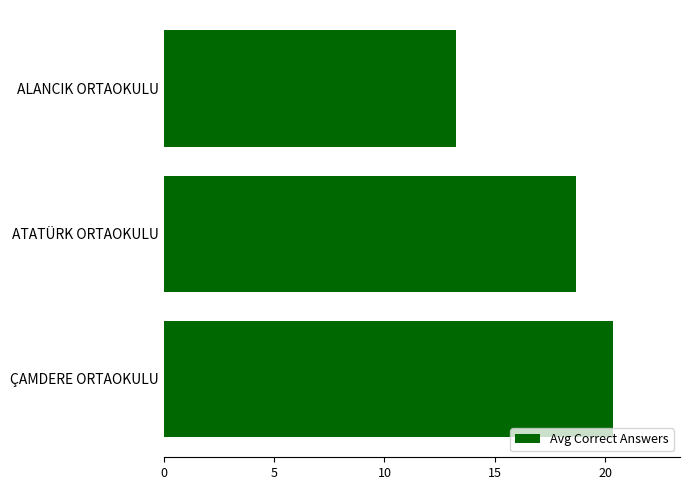

Count the number of values greater than 18.

2